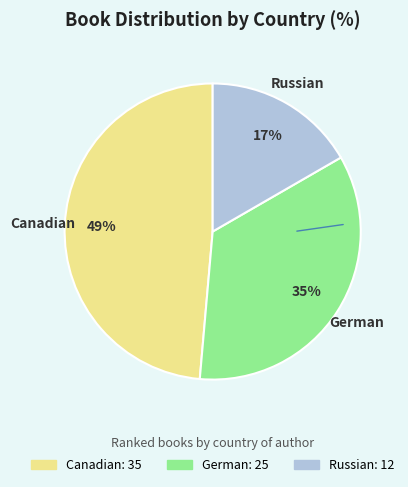

To the nearest percent, what percentage of the pie is German?

35%